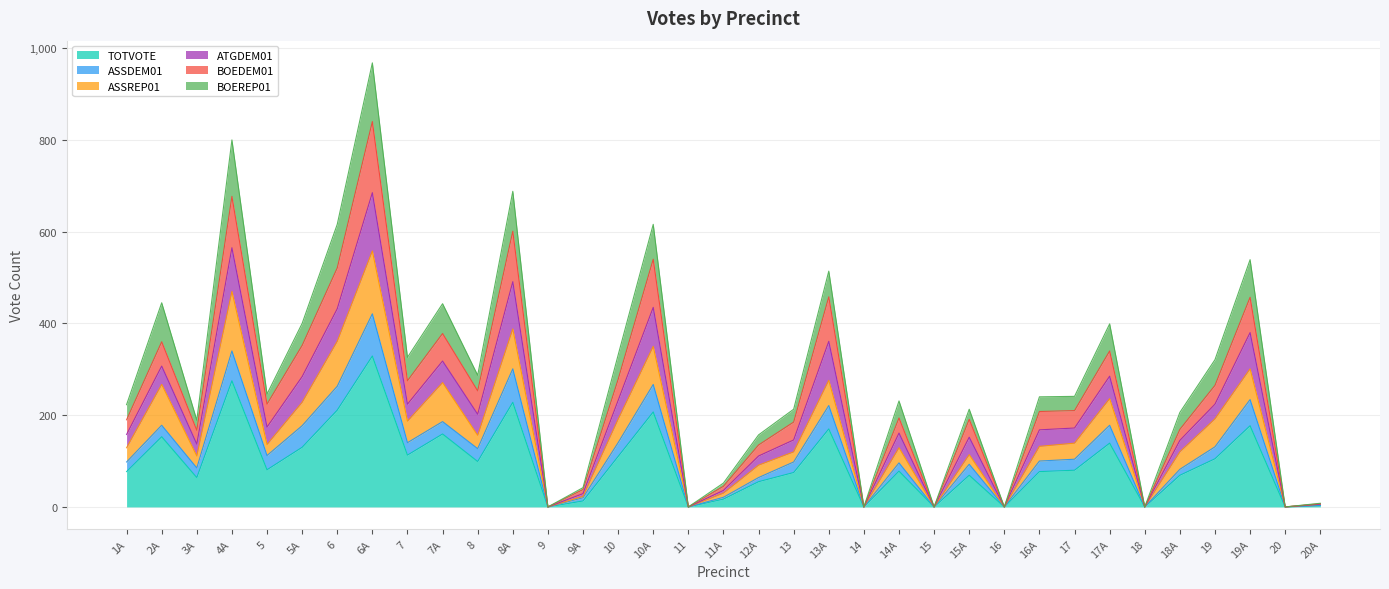

True or false: TOTVOTE and ATGDEM01 cross at least once.

False